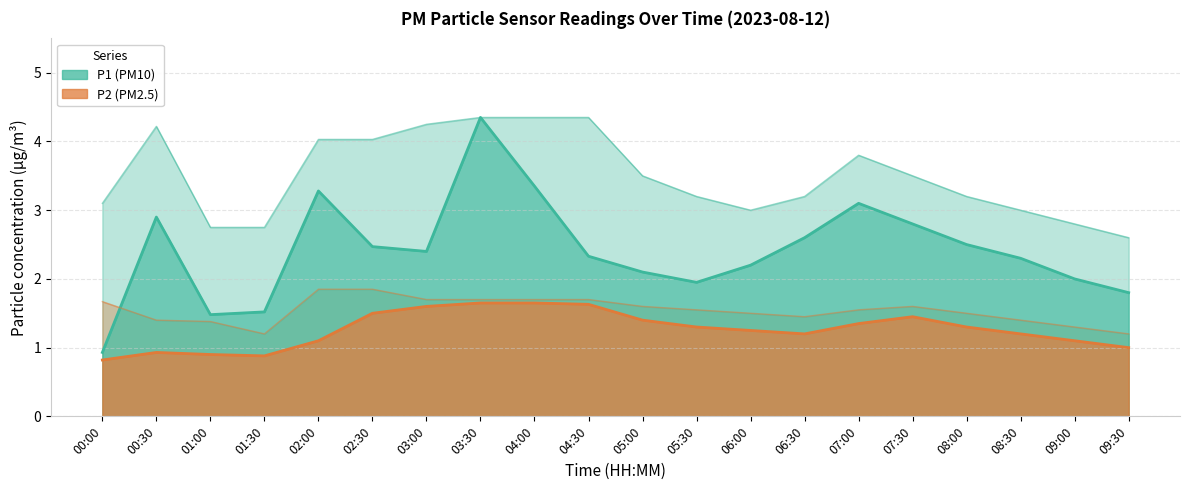

Which category has the lowest value across all series?

00:00